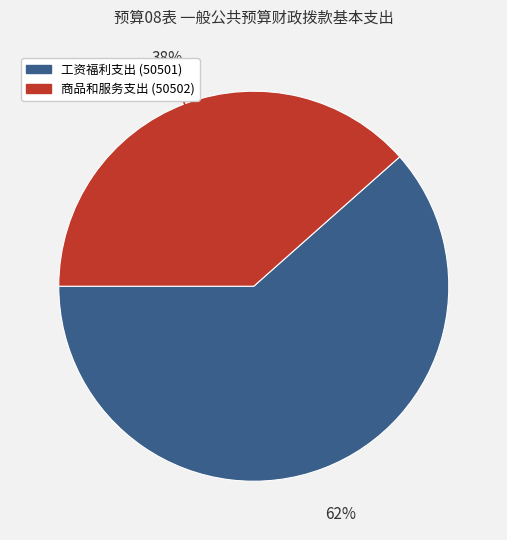

Does 工资福利支出 represent more than half of the total?

Yes